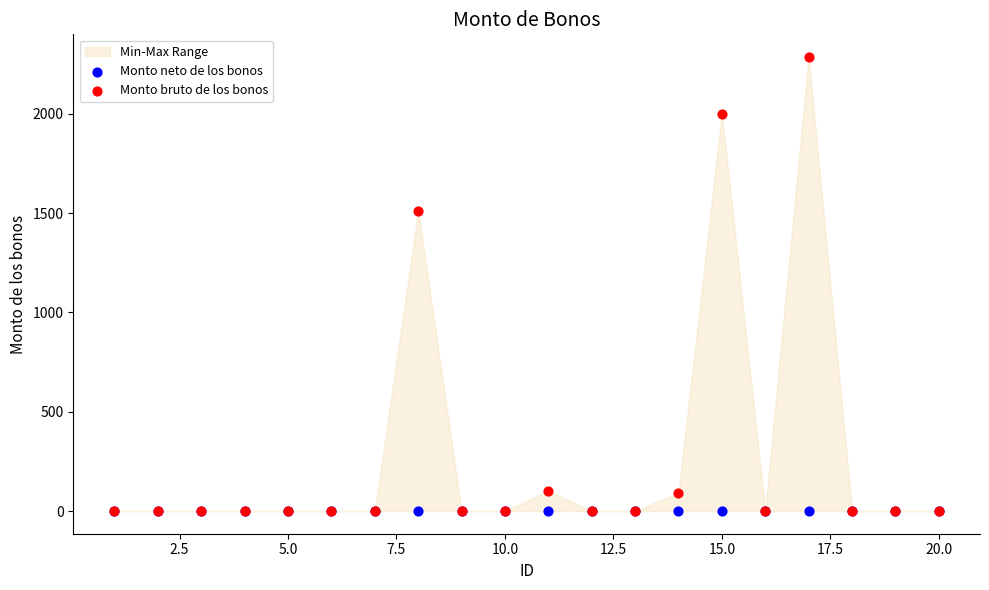

Across all series, what Y value is closest to 1143?

1512.0